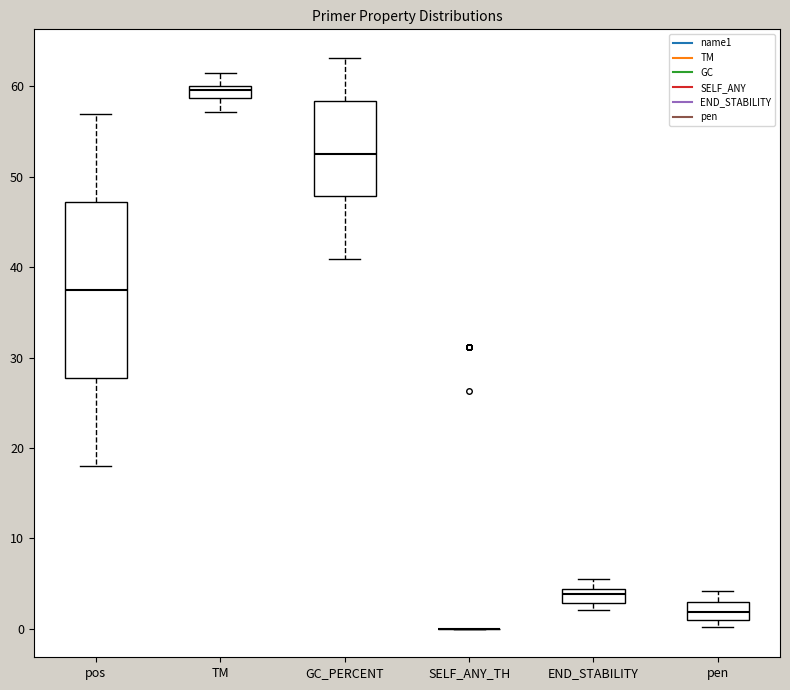

Where is the lower edge of the box for TM on the y-axis? The values are not printed on the chart, so give them approximately, as read against the axis.

59